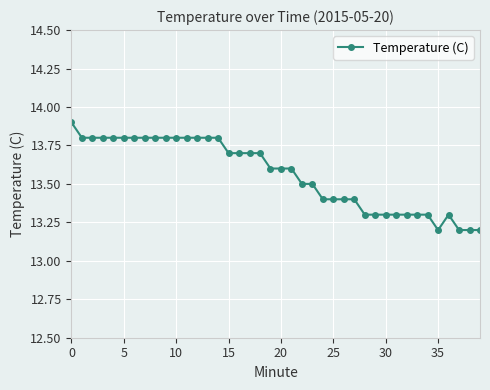

What is the value of the 1st point from the left?

13.9